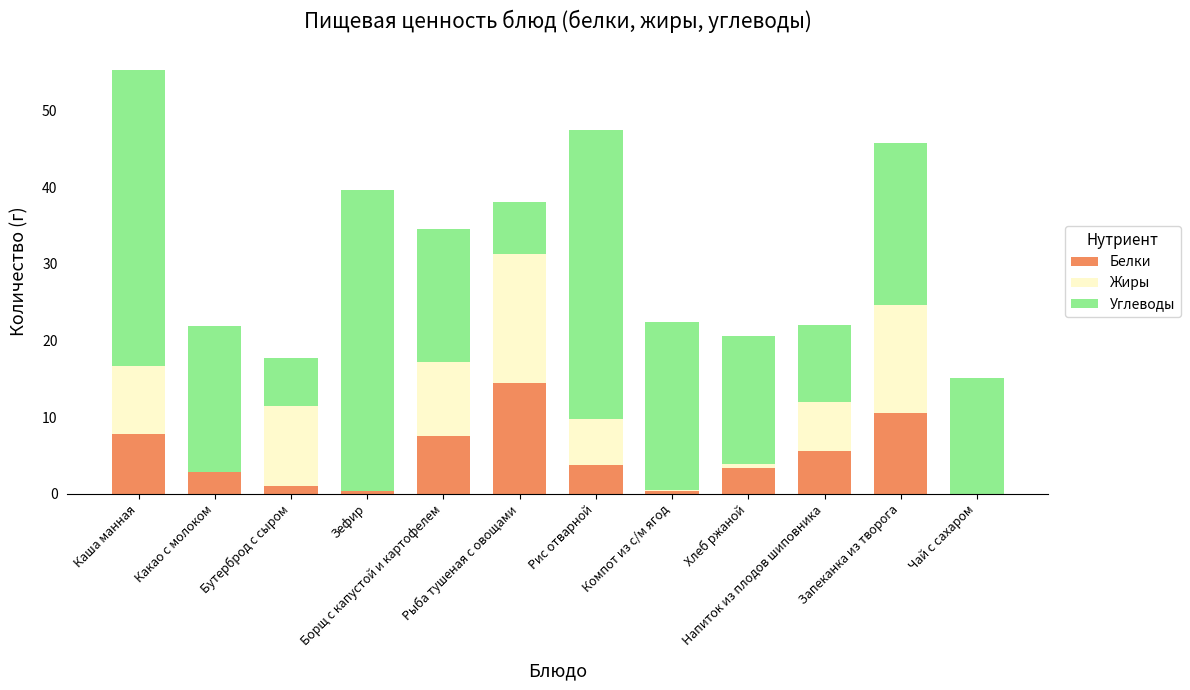

How many data points does each series have?

12